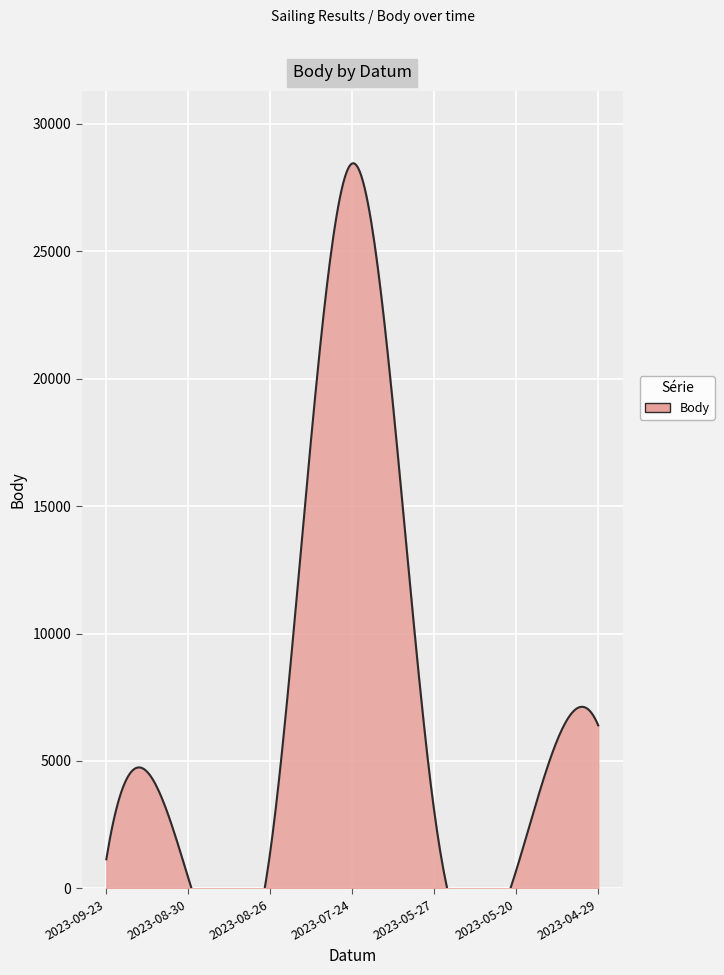

Reading left to right, what are all the values shown in this chart?

1142	402	1440	28448	3020	707	6397